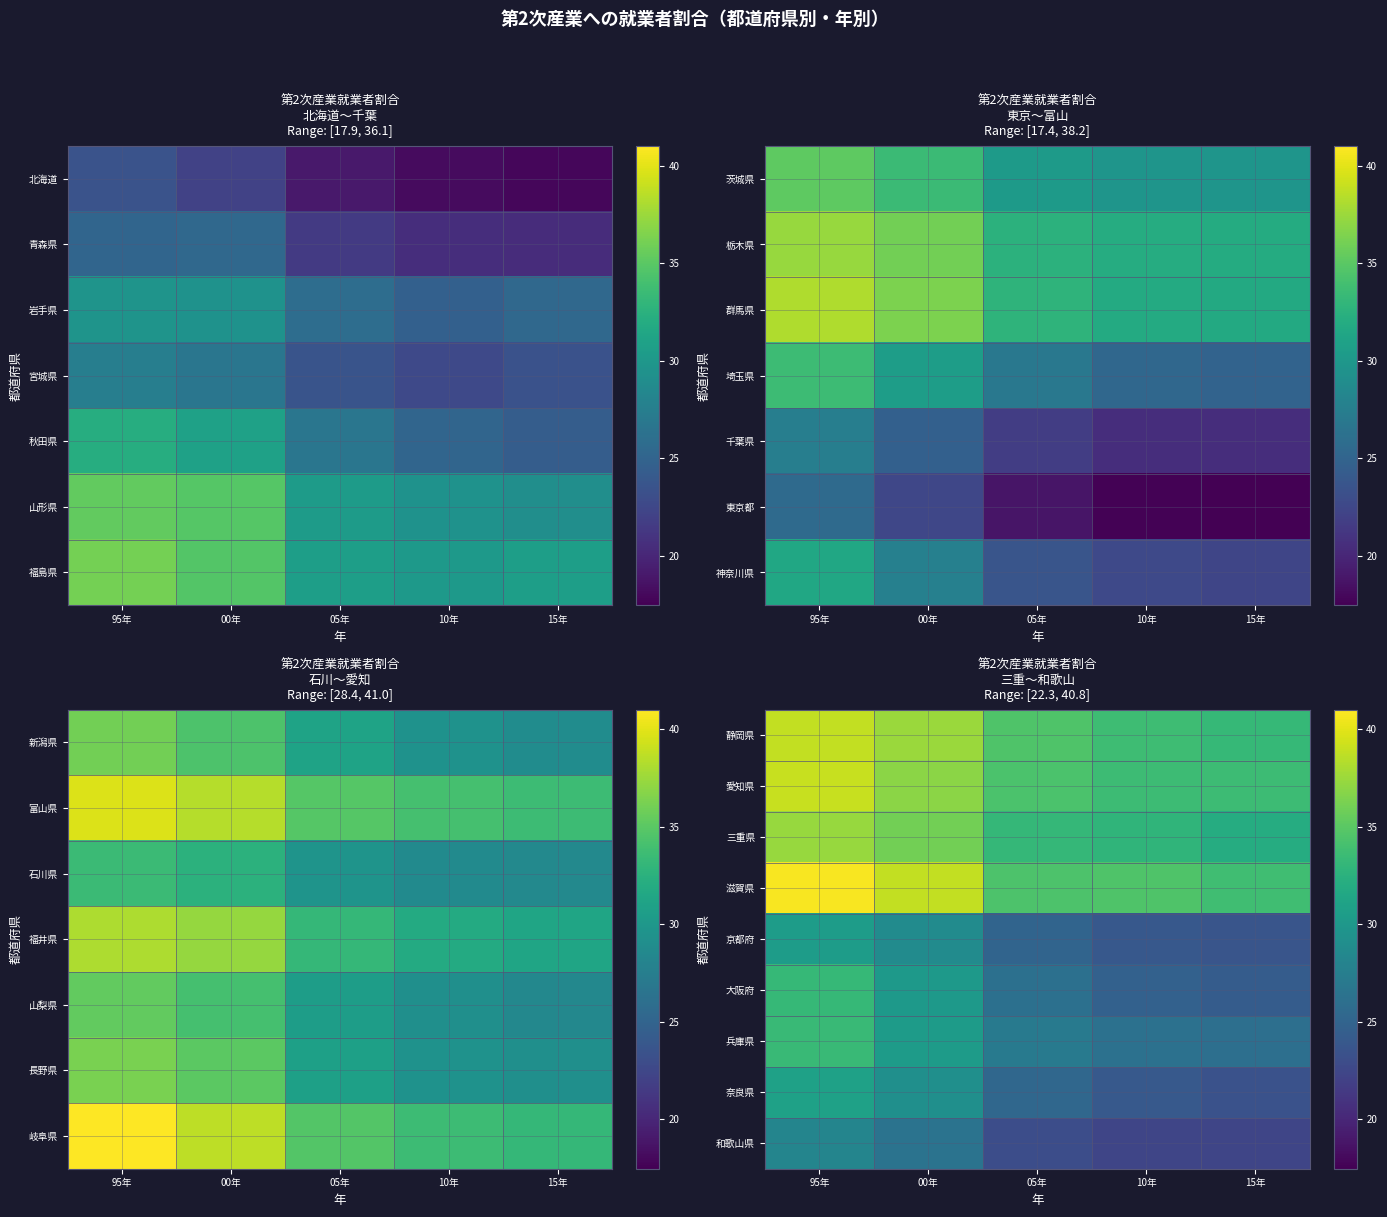

The value of 静岡県 at 00年 is 37.5. True or false?

True